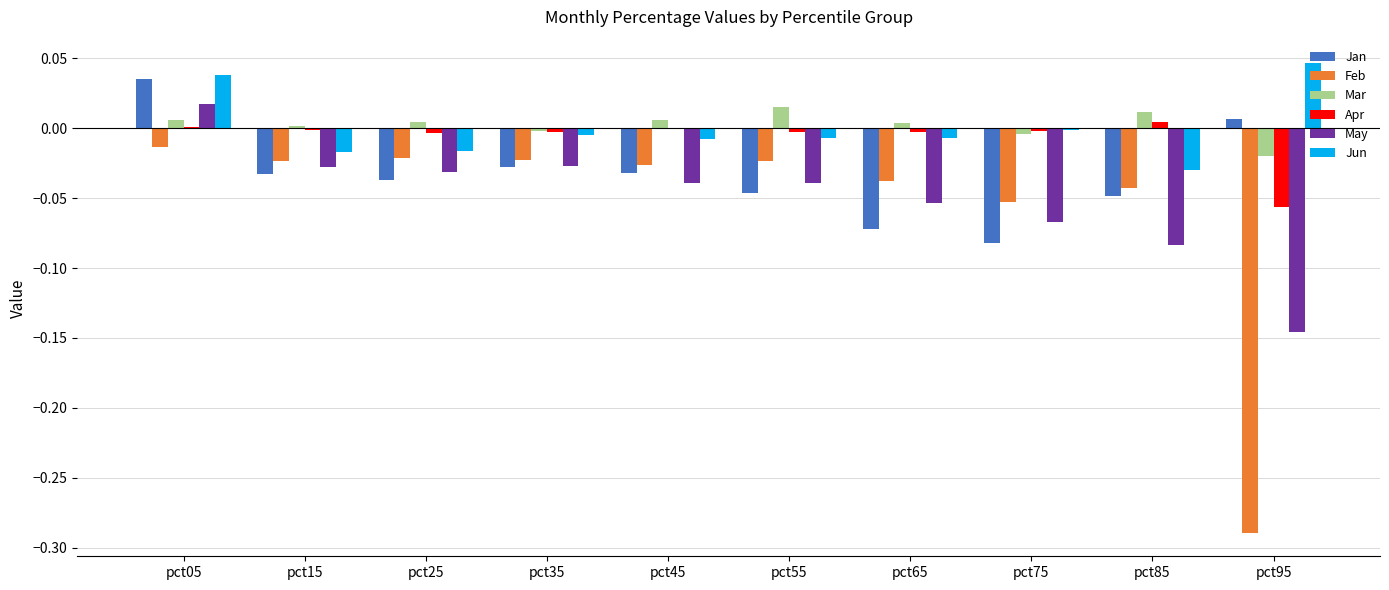

What is the sum of all Feb values?

-0.6